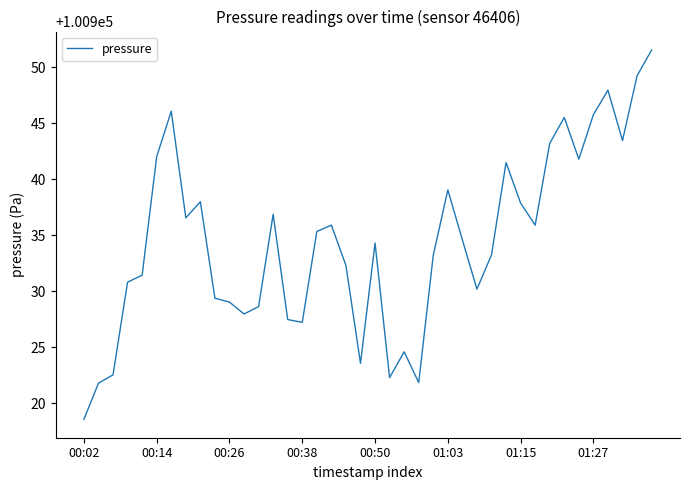

True or false: the data has more than 2 interior local peaks.

True